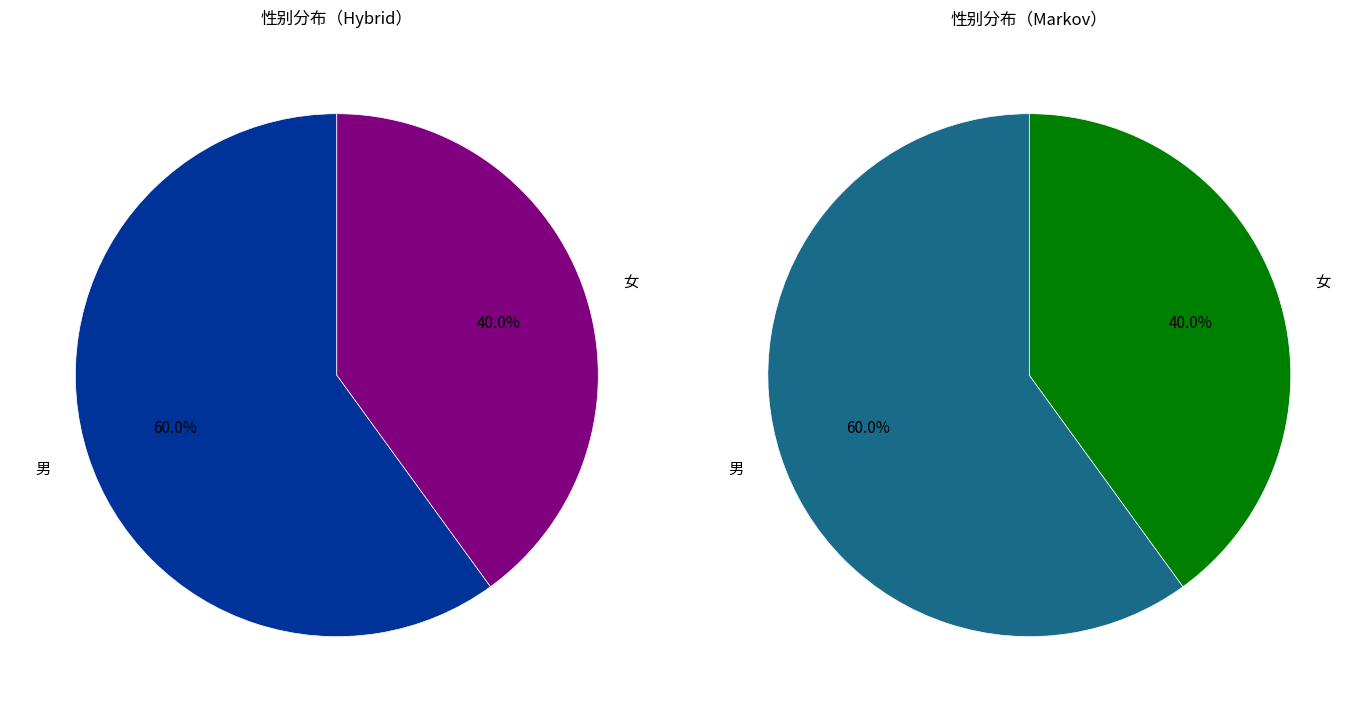

Which slice is the smallest?

女